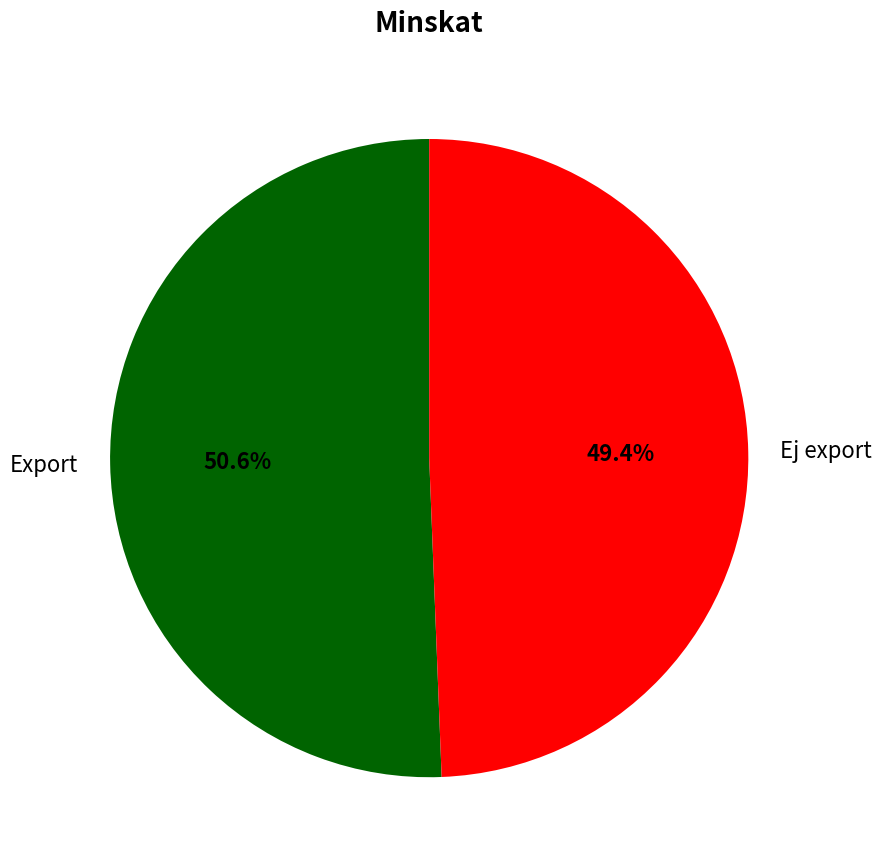

The Export slice represents 63% of the pie. True or false?

False